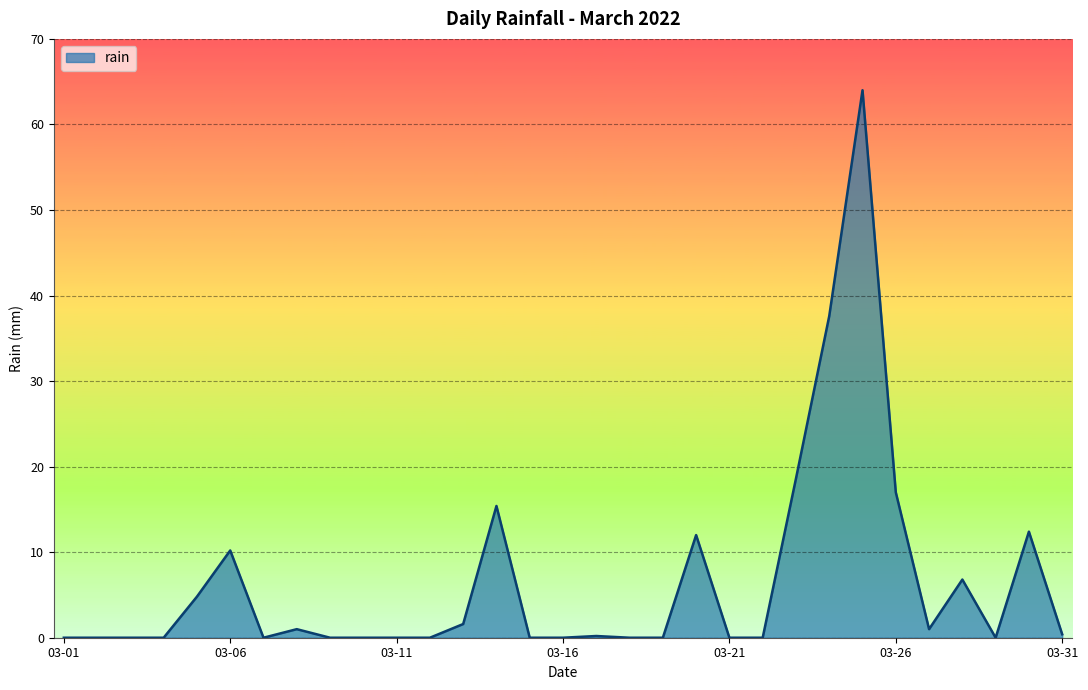

What is the maximum value shown in the chart?

64.0